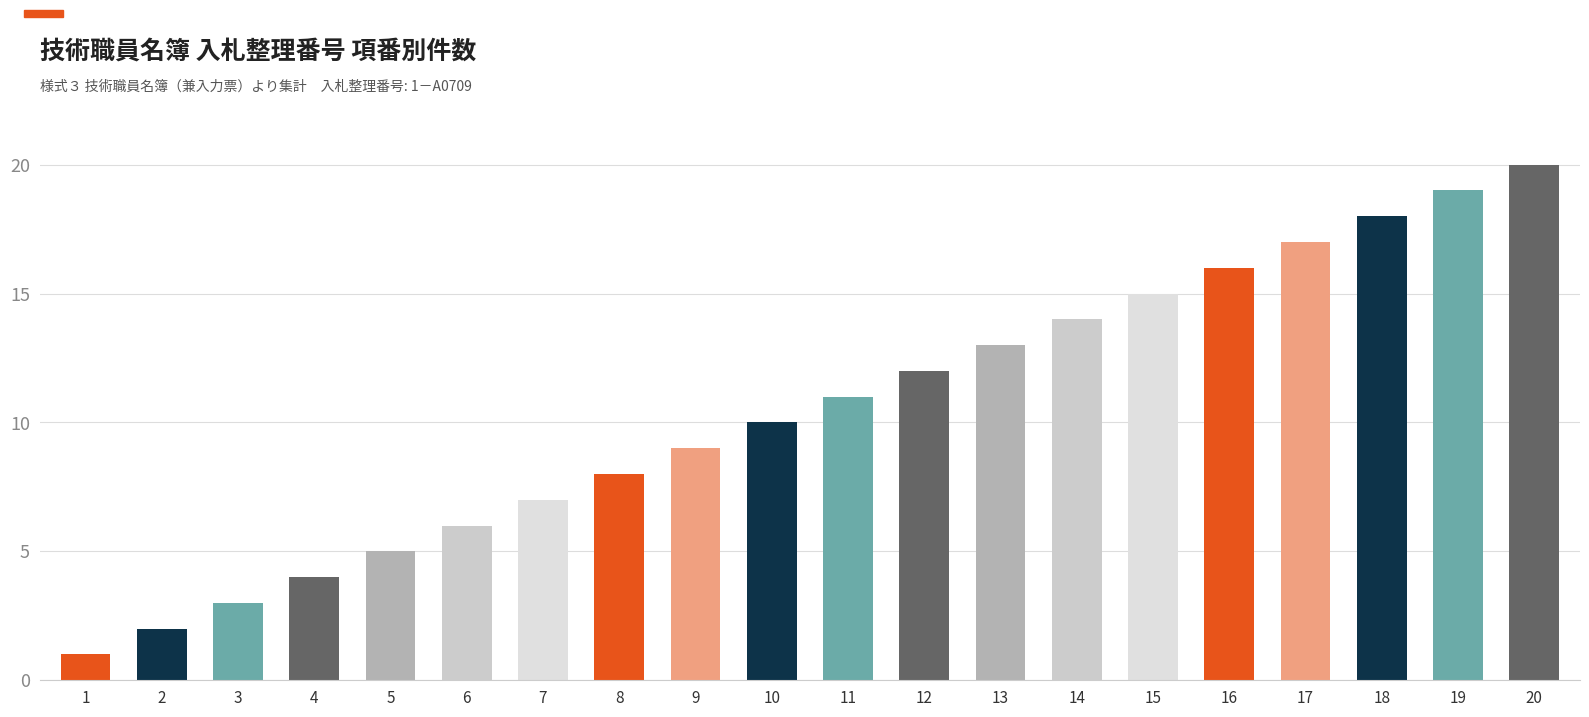

How many series are shown in this chart?

1